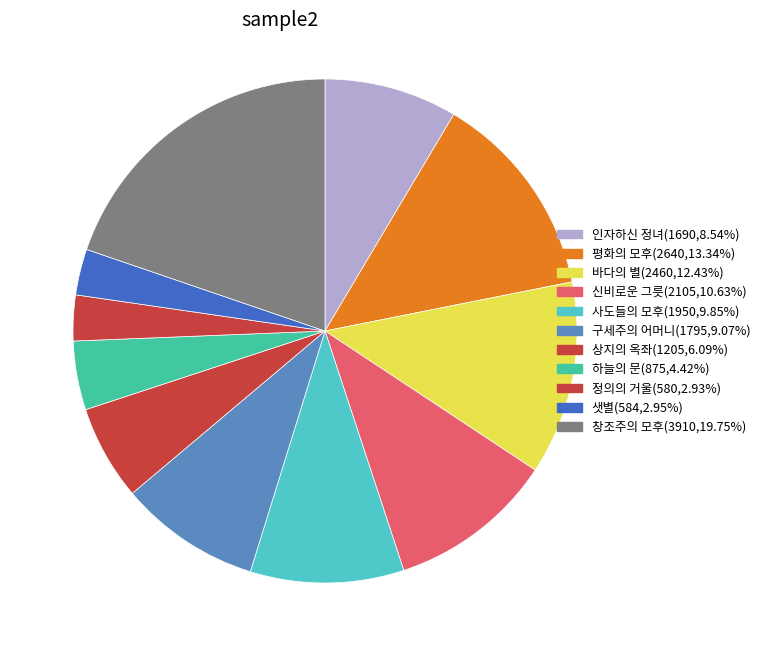

How many slices are in this pie chart?

11